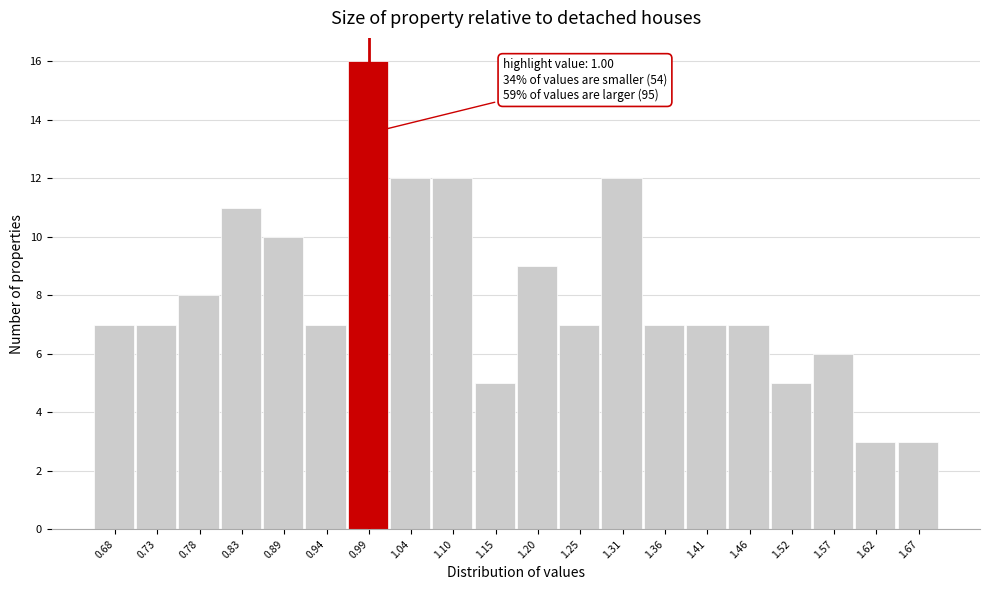

Over which range of the x-axis is the bar tallest?

0.97 to 1.02